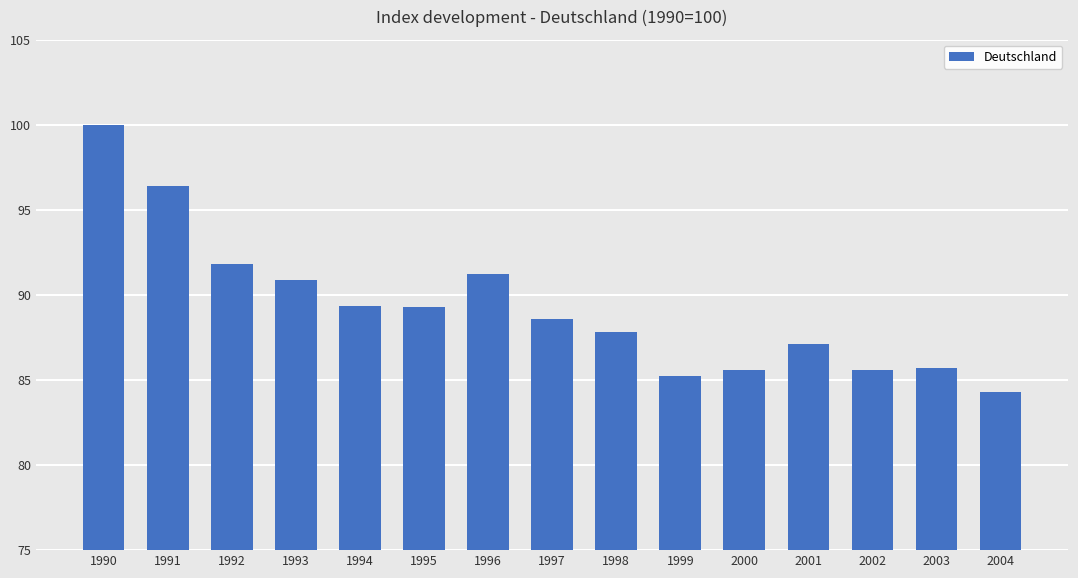

What is the change in value from 1992 to 1999?

-6.6